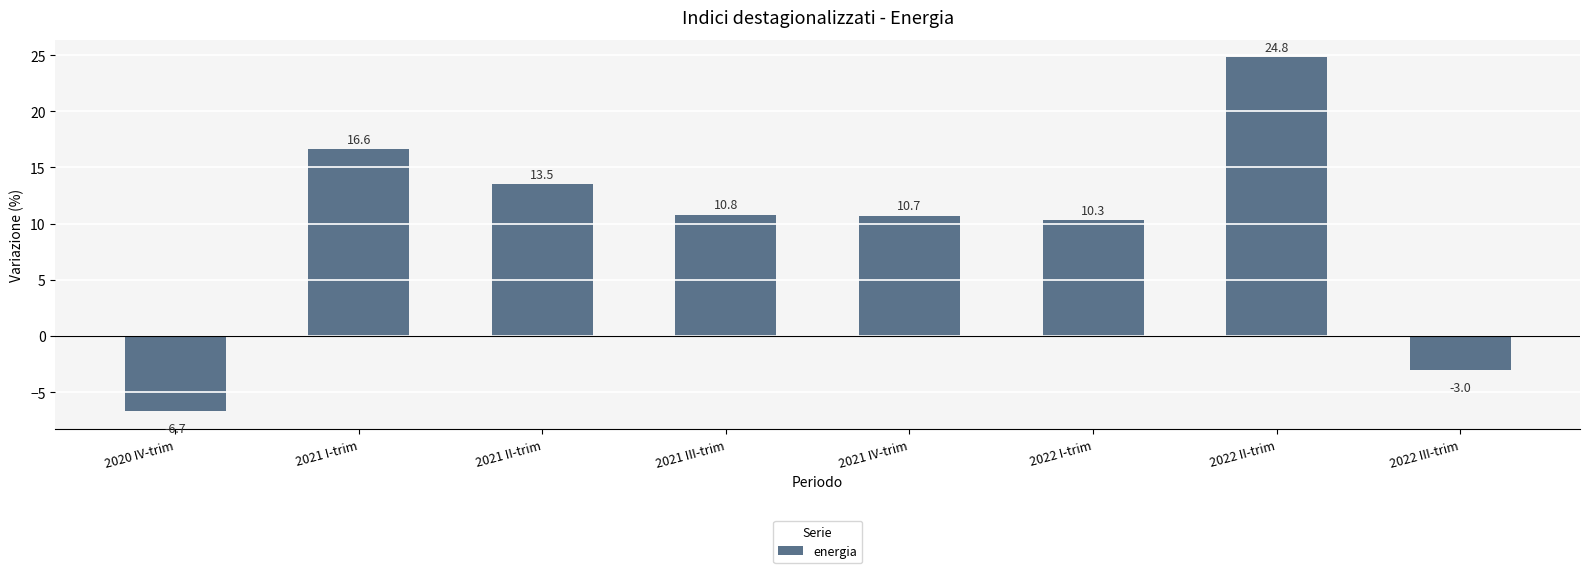

What is the value of the 4th bar from the left?

10.8